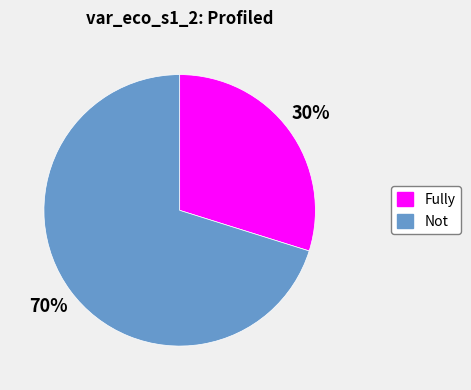

Count the number of slices in the pie.

2